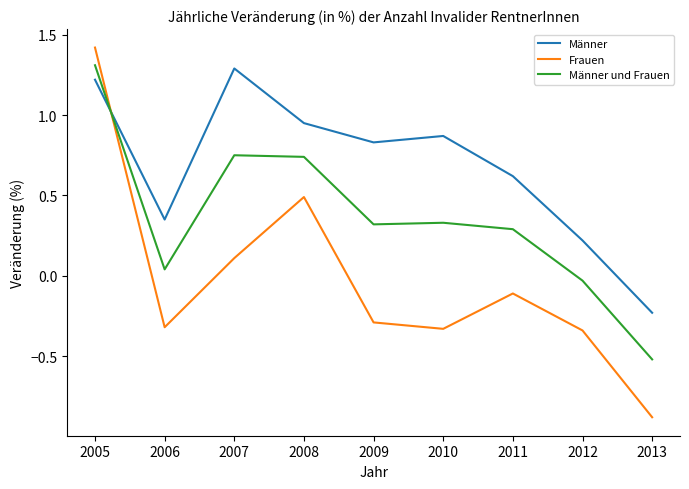

What is the difference between the maximum and second lowest values in the Männer und Frauen series?

1.3